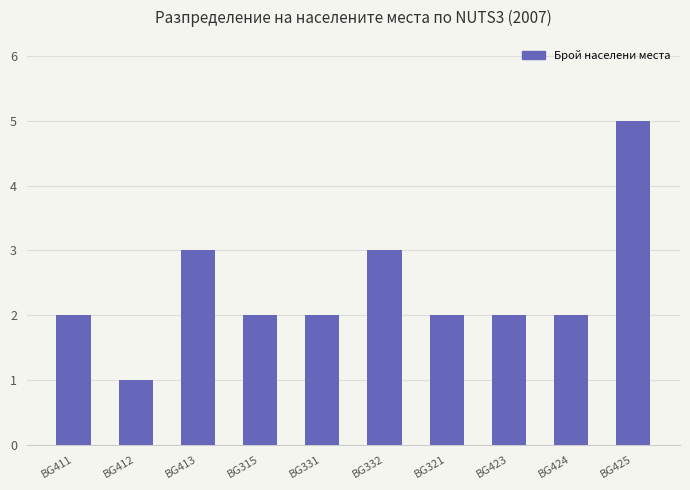

The value at BG413 is 3. True or false?

True